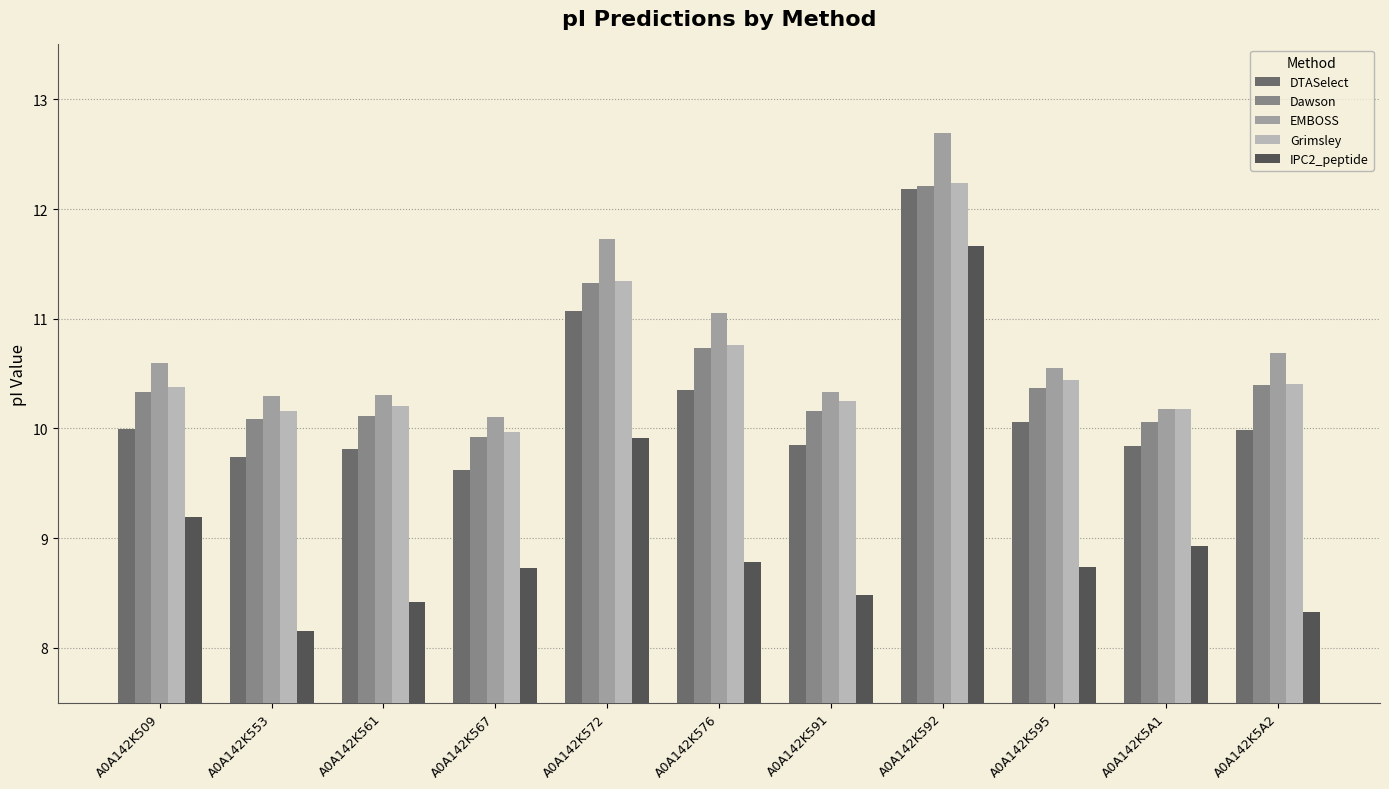

What are all the series names shown in the legend?

DTASelect, Dawson, EMBOSS, Grimsley, IPC2_peptide